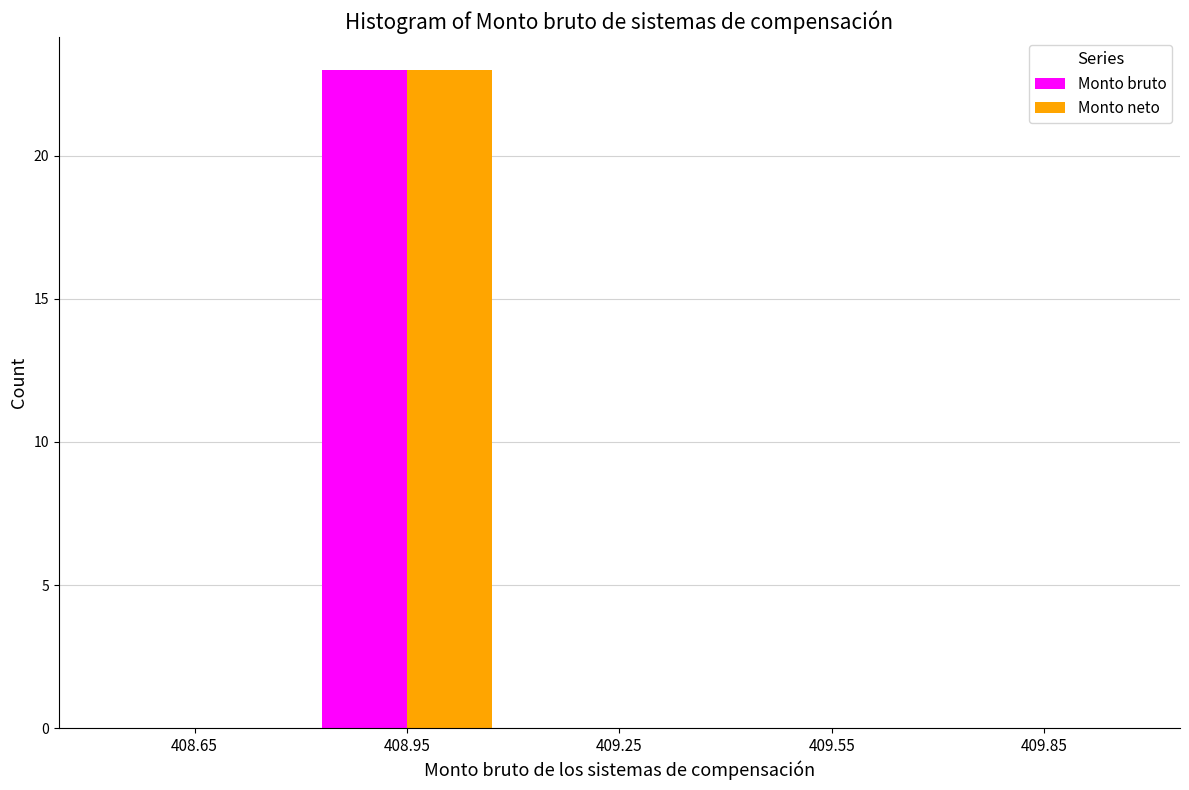

Reading right to left, list all the values displayed in this chart.

Monto bruto: 409.85=0	409.55=0	409.25=0	408.95=23	408.65=0
Monto neto: 409.85=0	409.55=0	409.25=0	408.95=23	408.65=0